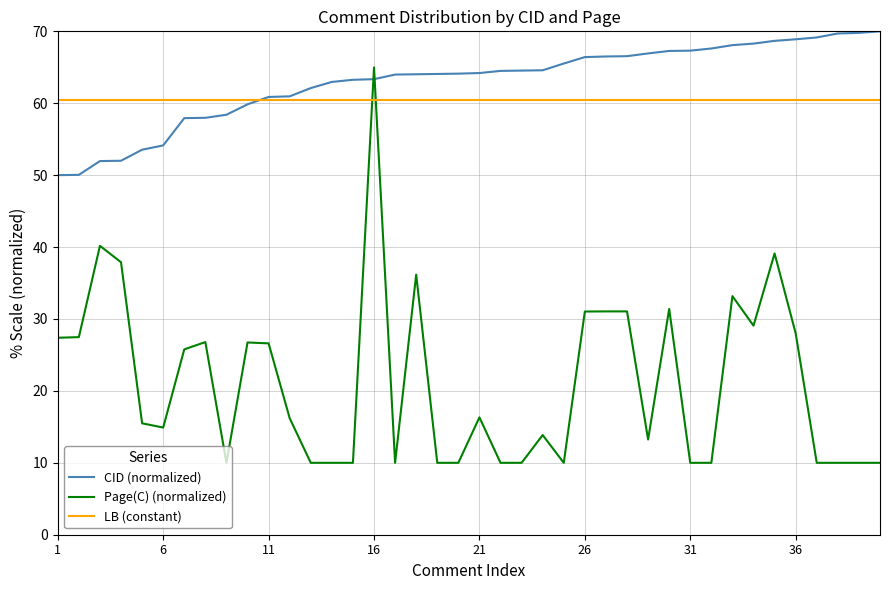

What is the minimum value for CID (normalized)?

50.0